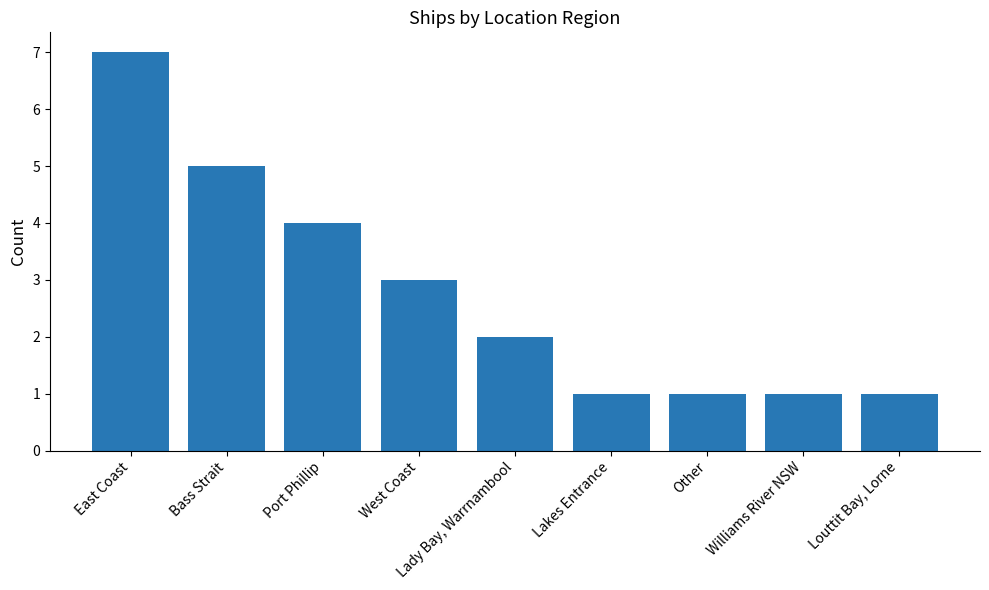

What is the change in value from Port Phillip to Other?

-3